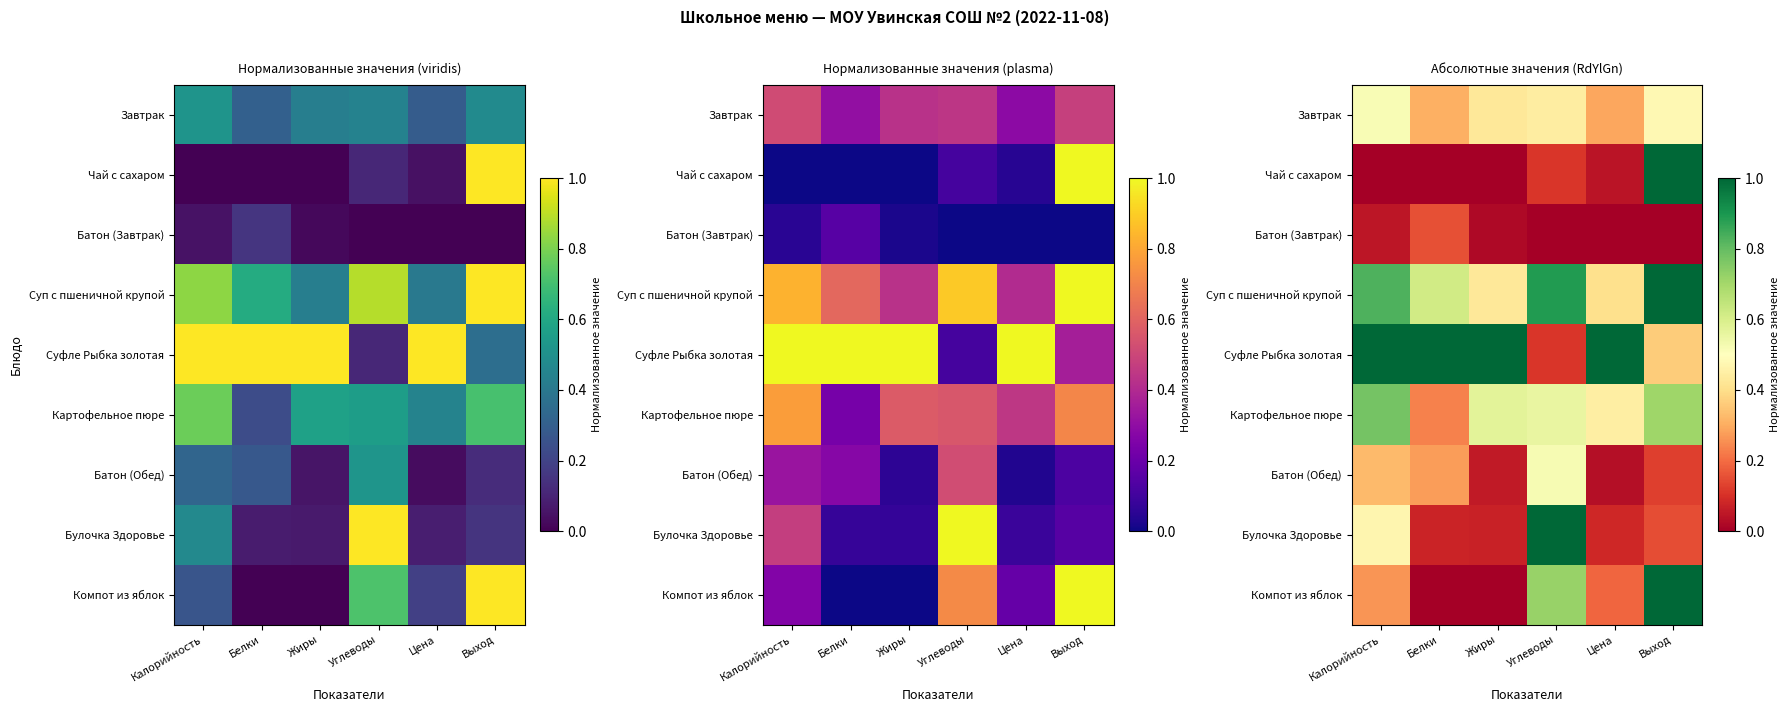

At how many categories does at least one series exceed 0?

6